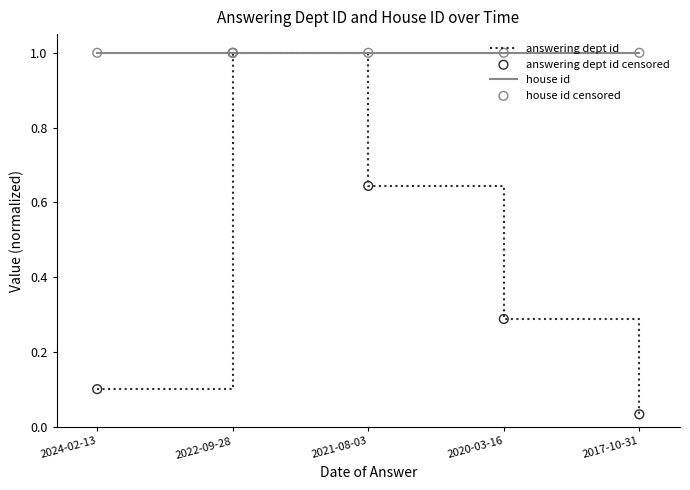

What is the total value across all series at 2024-02-13?

1.1